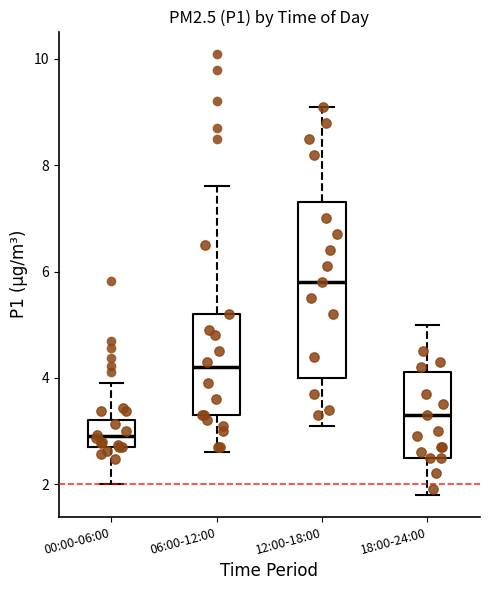

Which box is the tallest, from its lower edge to its upper edge?

12:00-18:00